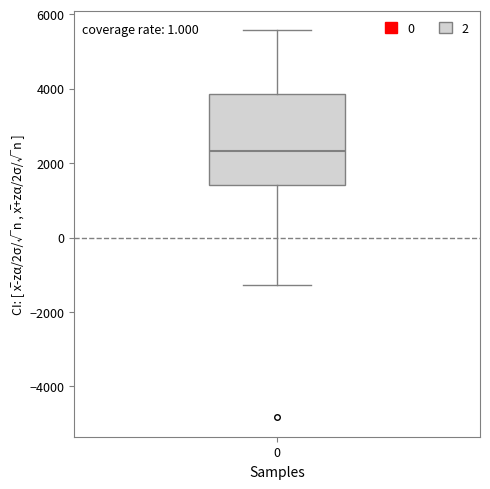

Where does the median line of the box at x = 0 sit on the y-axis? The values are not printed on the chart, so give them approximately, as read against the axis.

2400